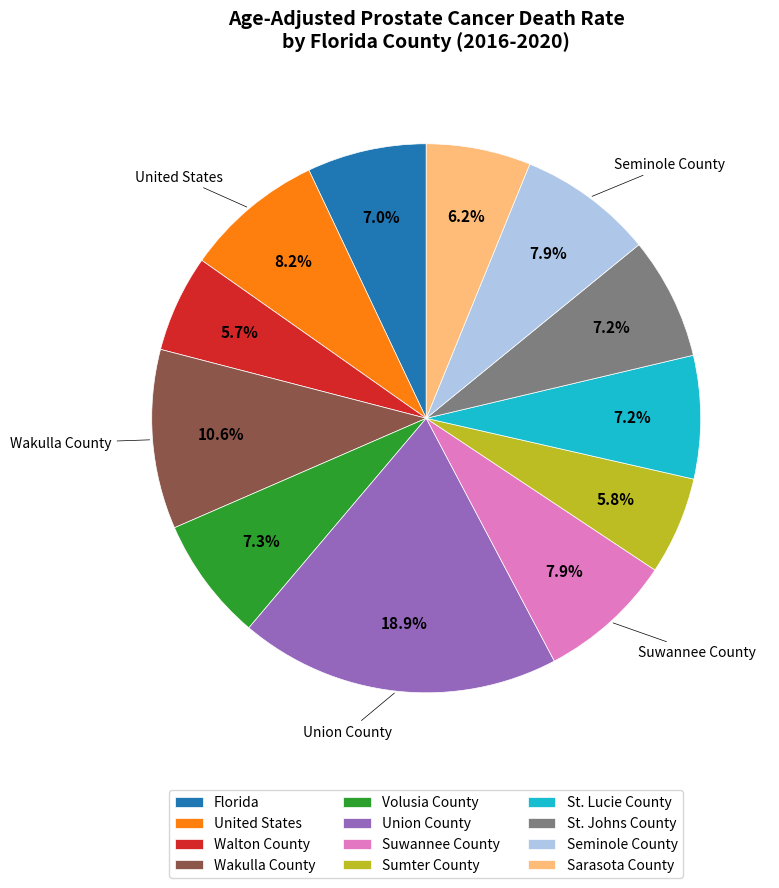

Approximately how many times larger is the value at St. Johns County compared to United States?

0.9